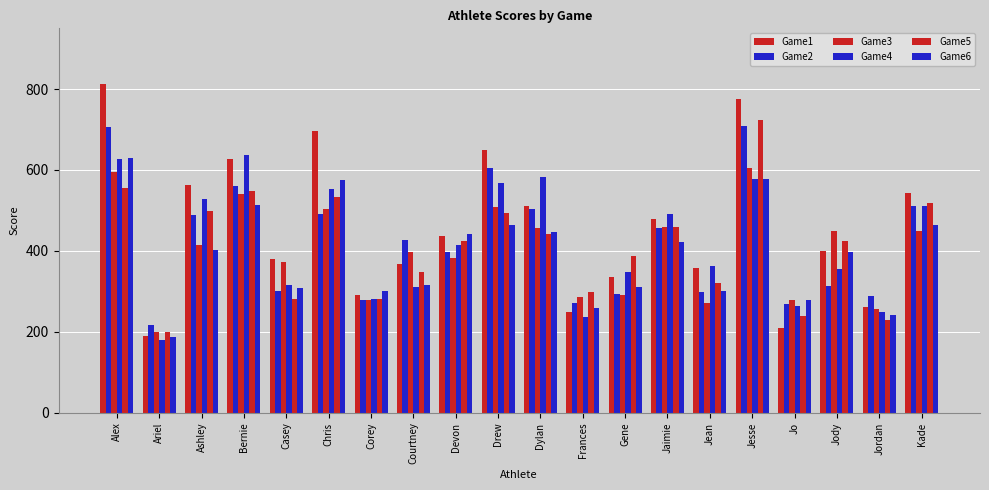

Count the number of data series in this chart.

6